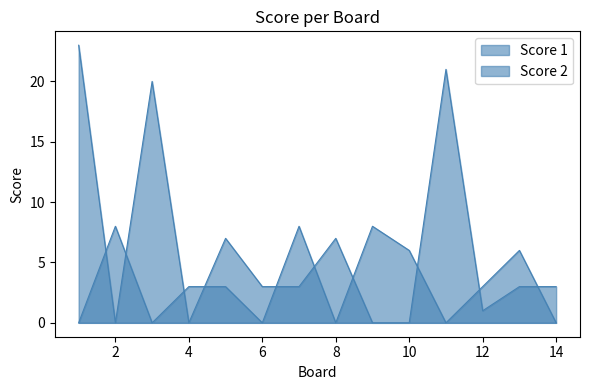

What is the total value across all series at 2?

8